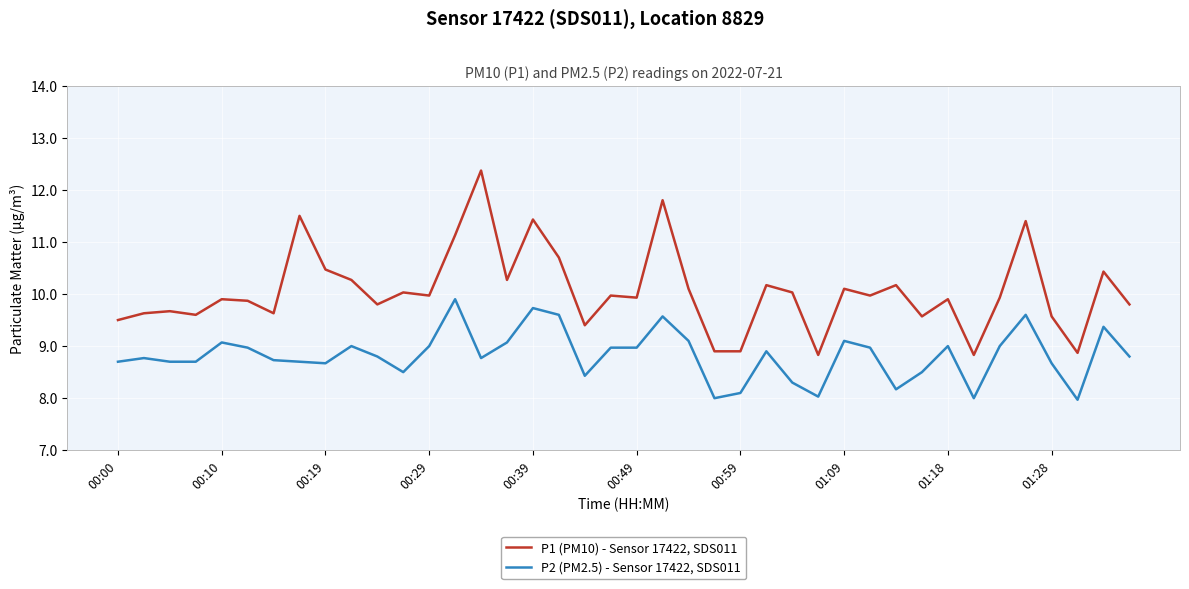

True or false: P1 (PM10) - Sensor 17422, SDS011 and P2 (PM2.5) - Sensor 17422, SDS011 cross at least once.

False